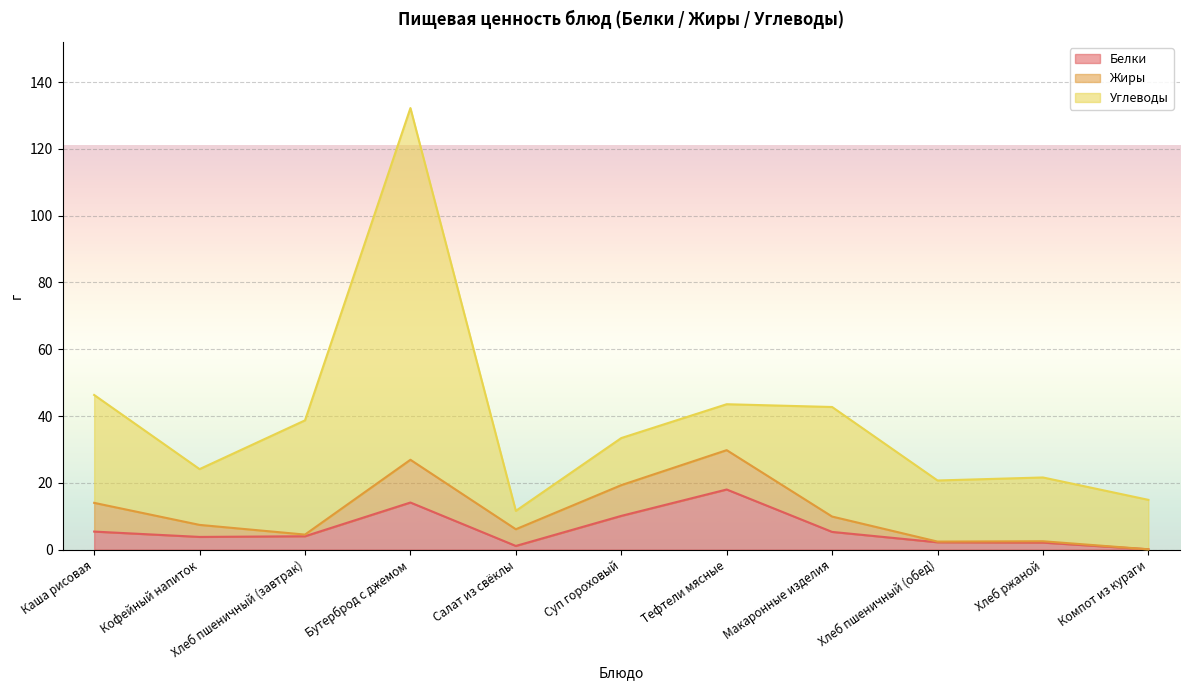

Which label corresponds to the smallest value in the chart?

Компот из кураги